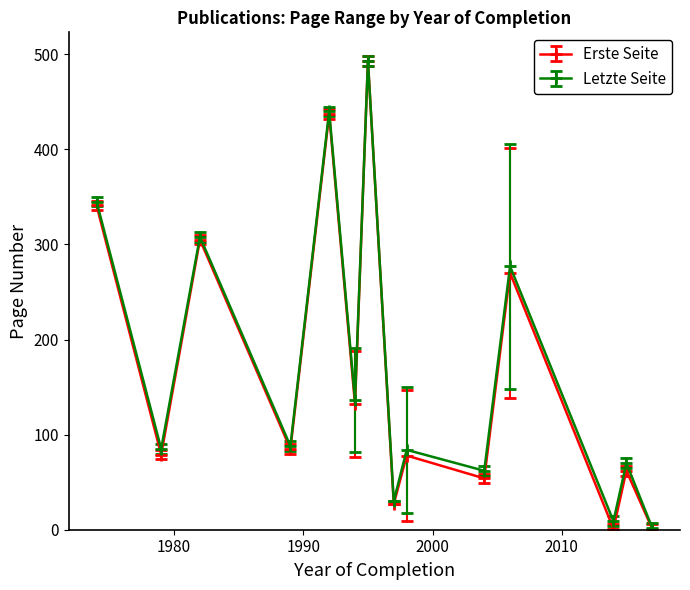

What is the average value of the Letzte Seite series?

173.5